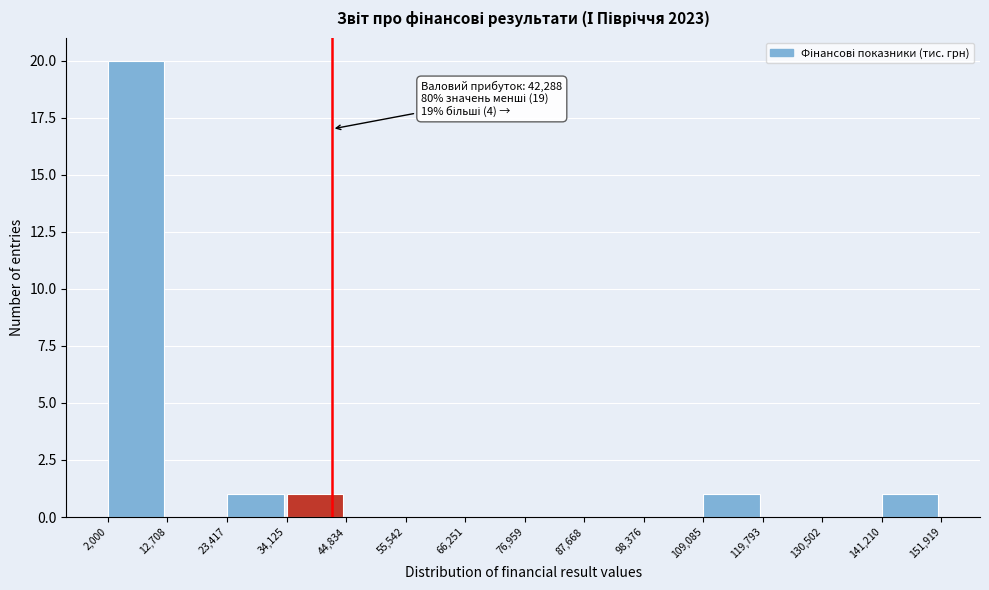

Over which range of the x-axis is the bar tallest?

2,000 to 12,708